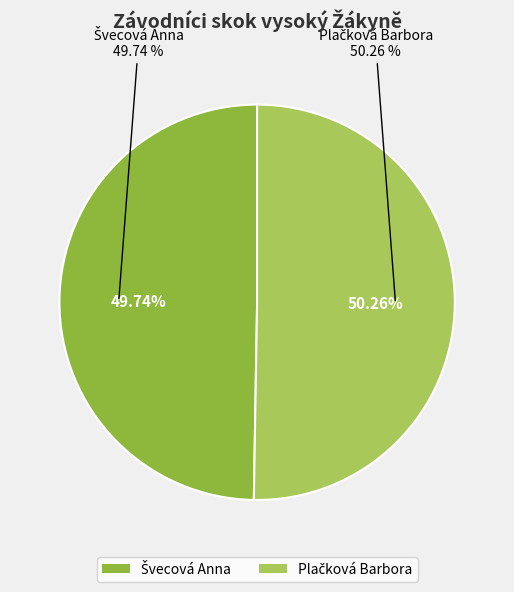

Which slice represents more than half of the pie?

Plačková Barbora